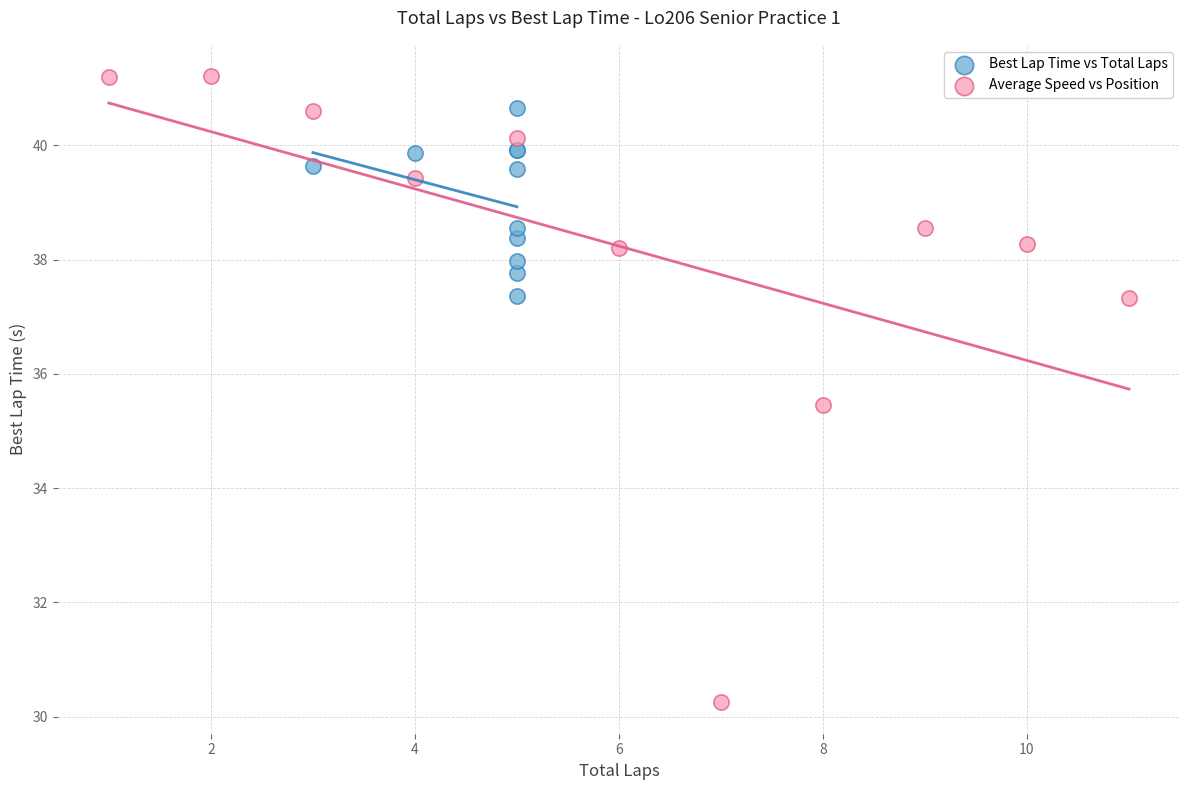

Which series reaches the minimum Y coordinate?

Average Speed vs Position